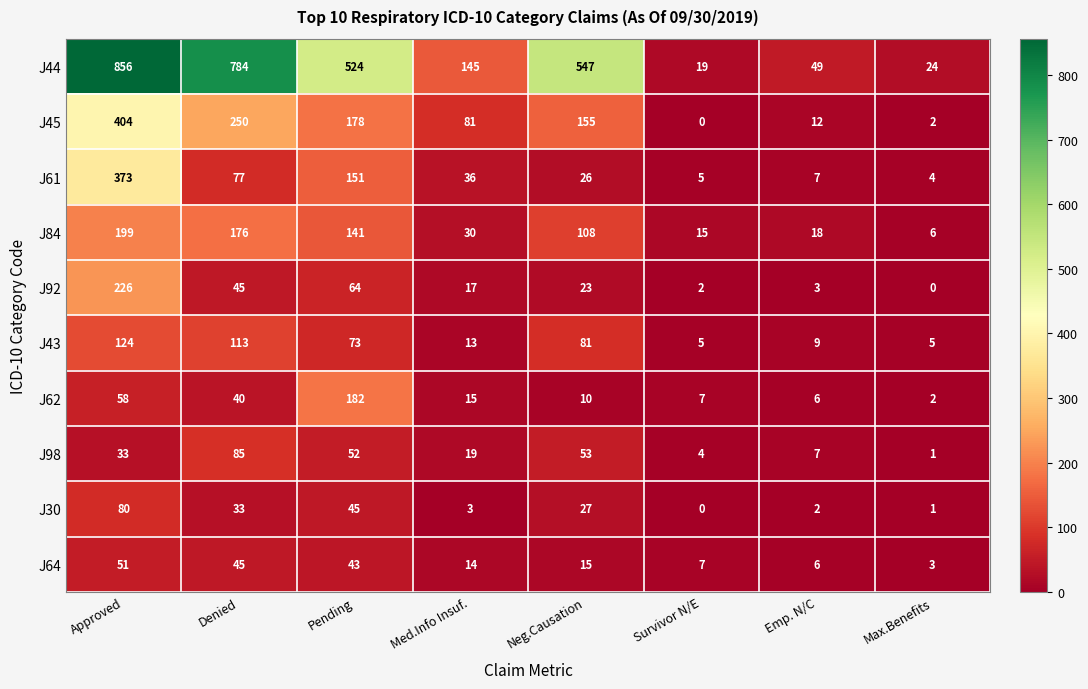

How many data points does each series have?

8